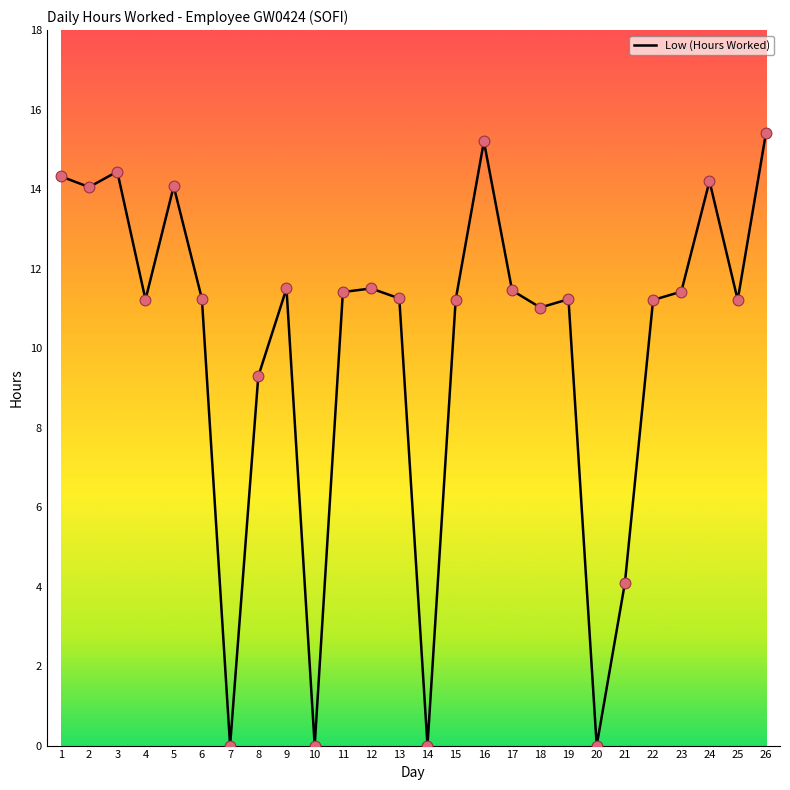

What is the change in value from 12 to 22?

-0.3